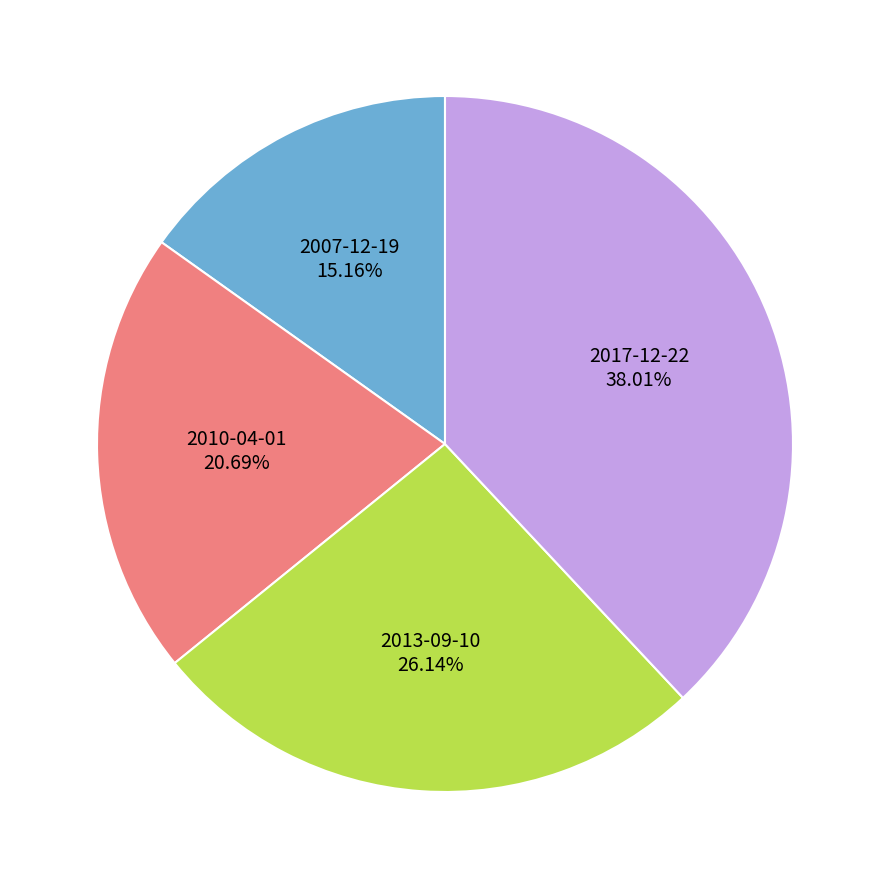

Rank the categories by value from lowest to highest.

2007-12-19, 2010-04-01, 2013-09-10, 2017-12-22